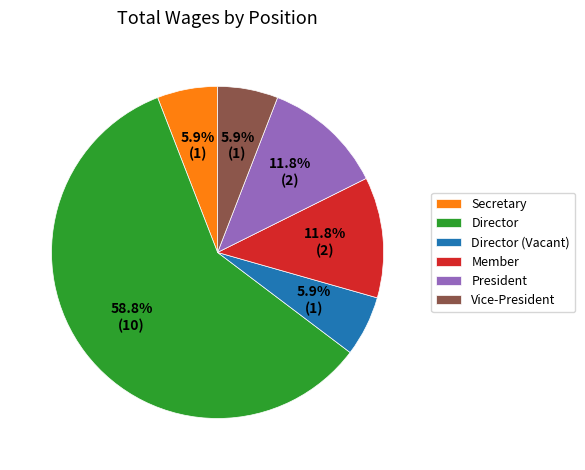

Which has a higher value, Director or Vice-President?

Director